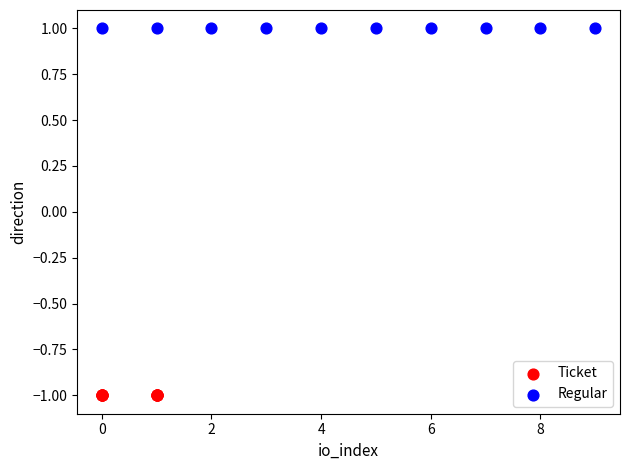

Which series reaches the minimum Y coordinate?

Ticket